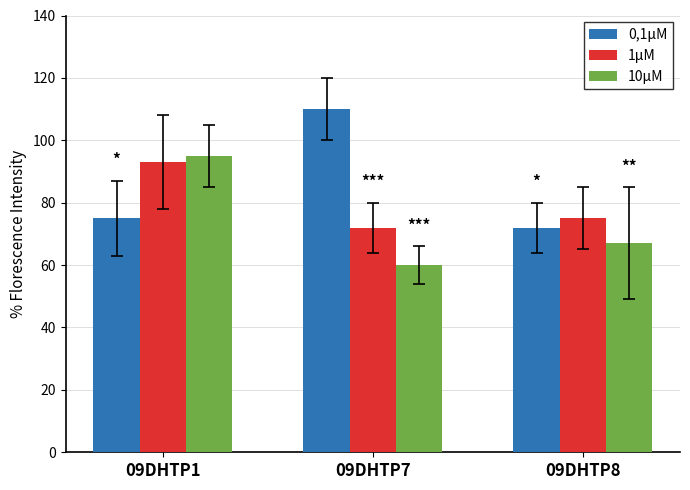

True or false: 10μM has a value of 15 at 09DHTP8.

False